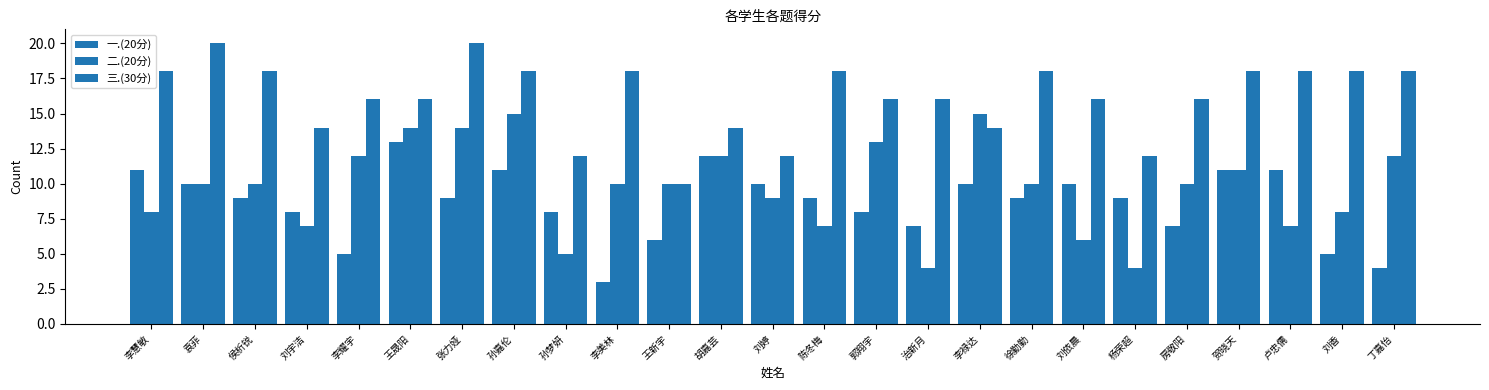

Between 治新月 and 卢忠儒, which series saw the biggest shift?

一.(20分)